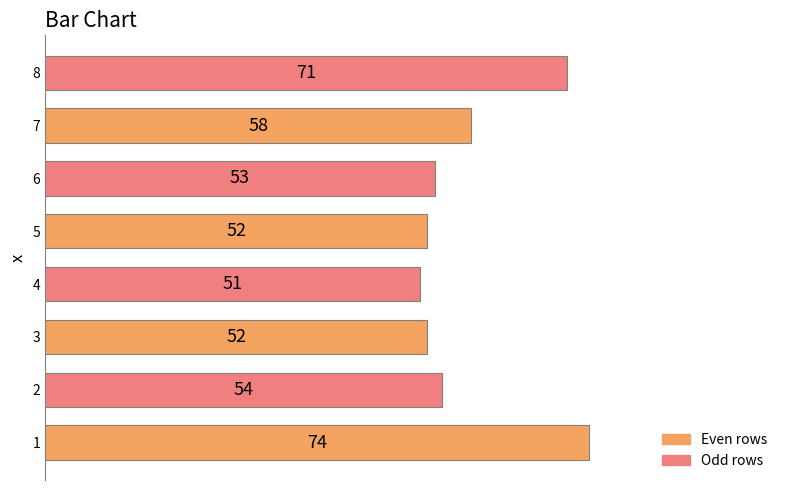

Is it true that the value at 5 is 52?

True